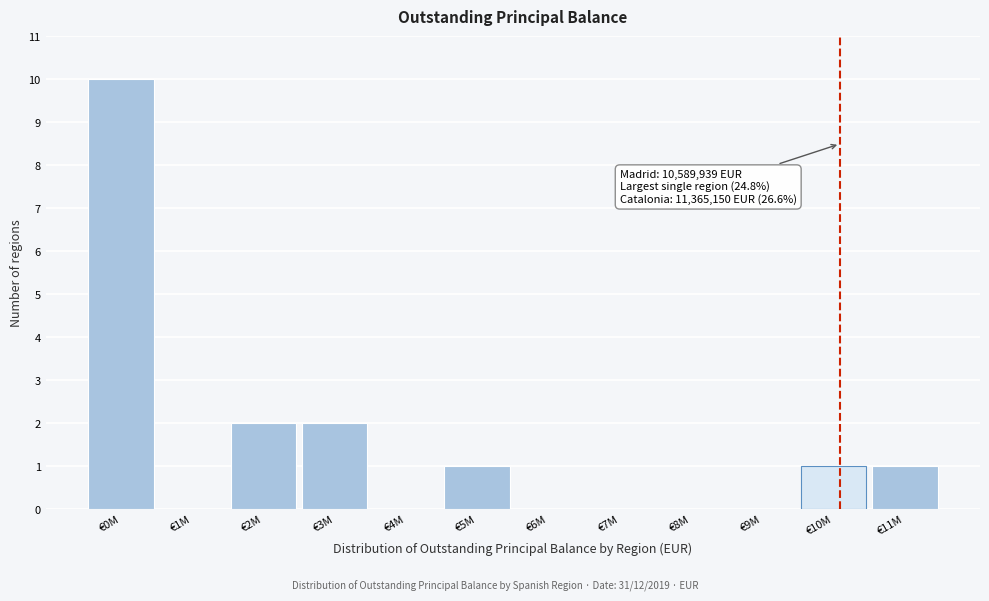

Reading left to right, what are all the values shown in this chart?

€0M=10	€1M=0	€2M=2	€3M=2	€4M=0	€5M=1	€6M=0	€7M=0	€8M=0	€9M=0	€10M=1	€11M=1